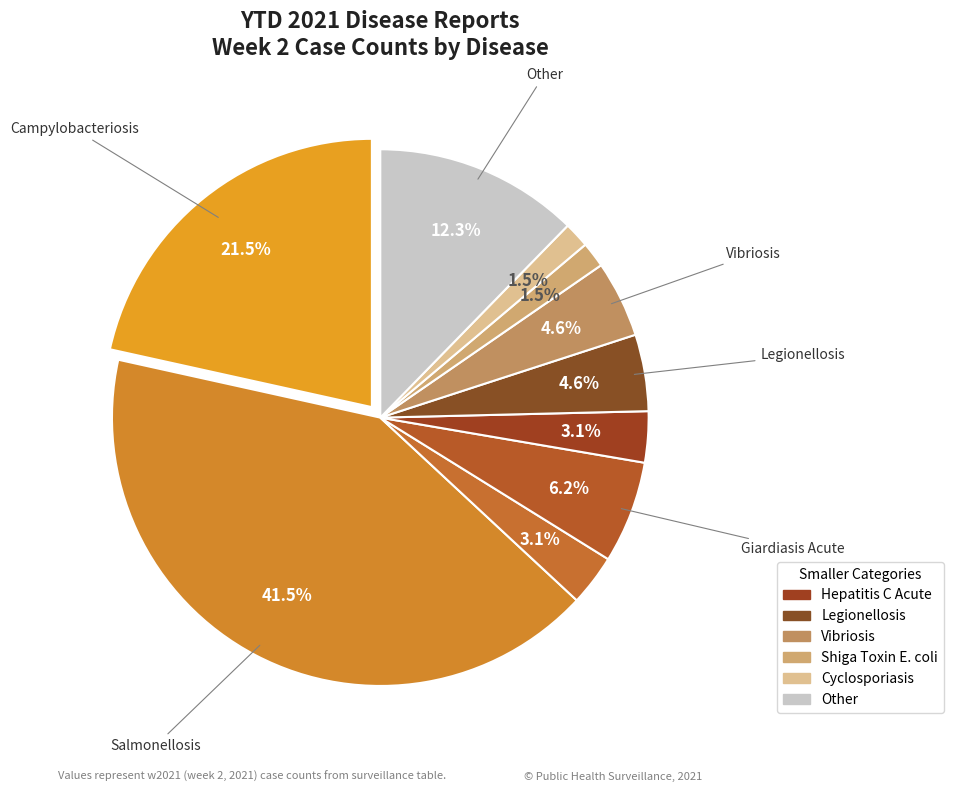

The Rabies Possible Exposure slice represents 3% of the pie. True or false?

True